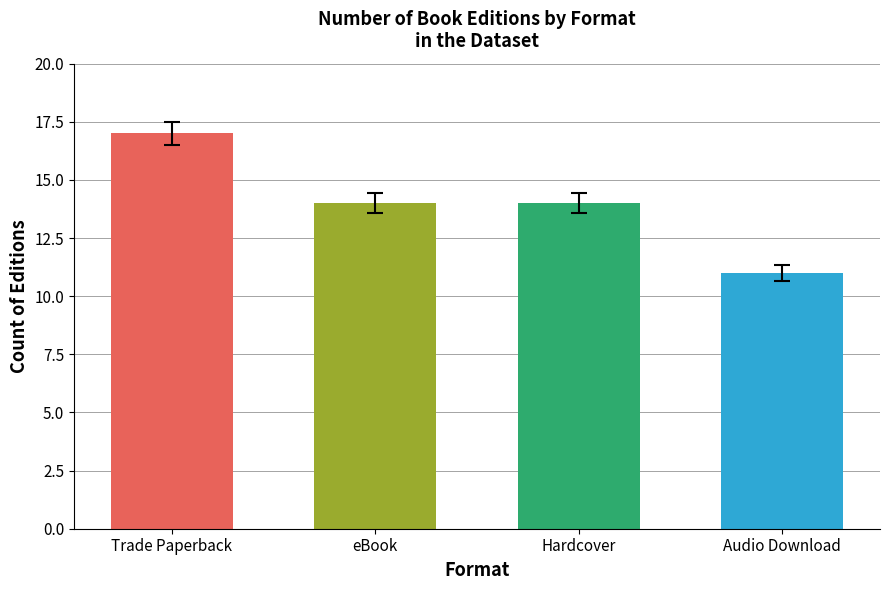

Reading left to right, what are all the values shown in this chart?

Trade Paperback=17	eBook=14	Hardcover=14	Audio Download=11